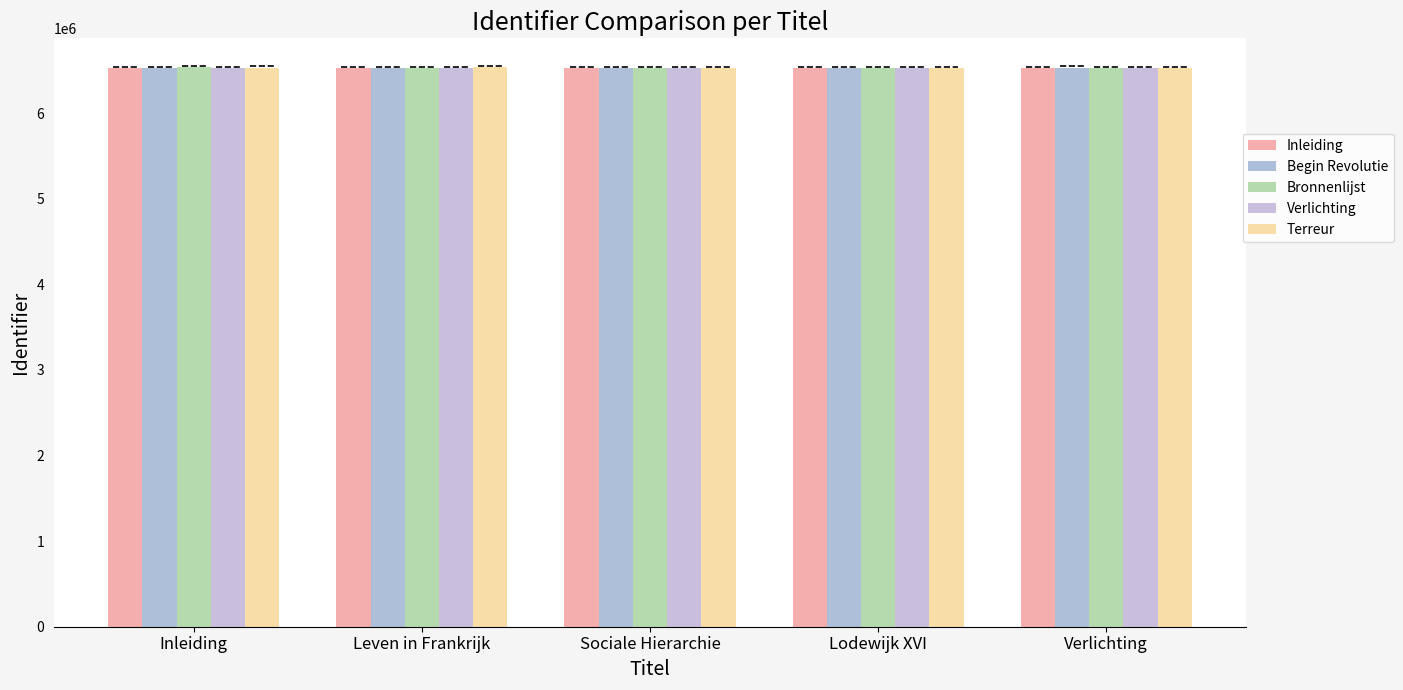

What is the total value across all series at Verlichting?

32647686